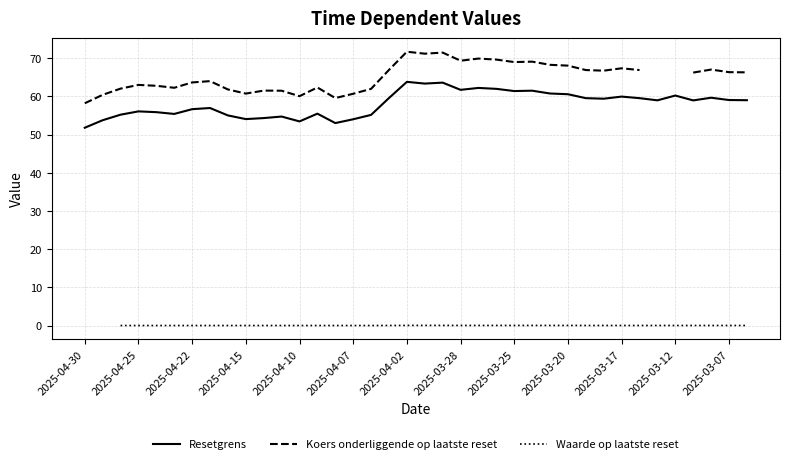

Which series has the largest range (max minus min)?

Koers onderliggende op laatste reset